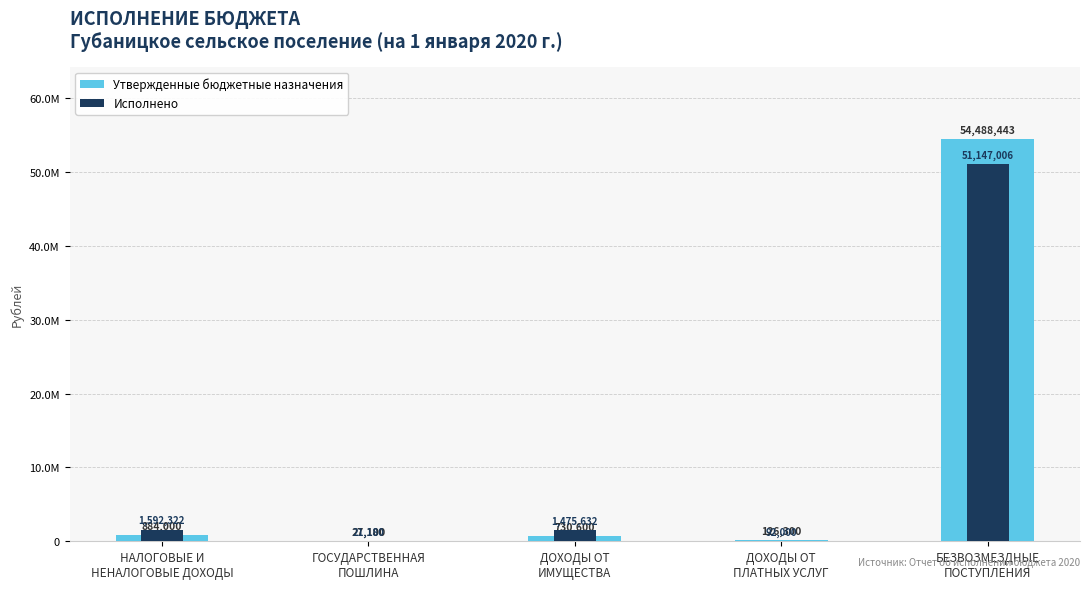

How many values in the Утвержденные бюджетные назначения series are below 730600?

2